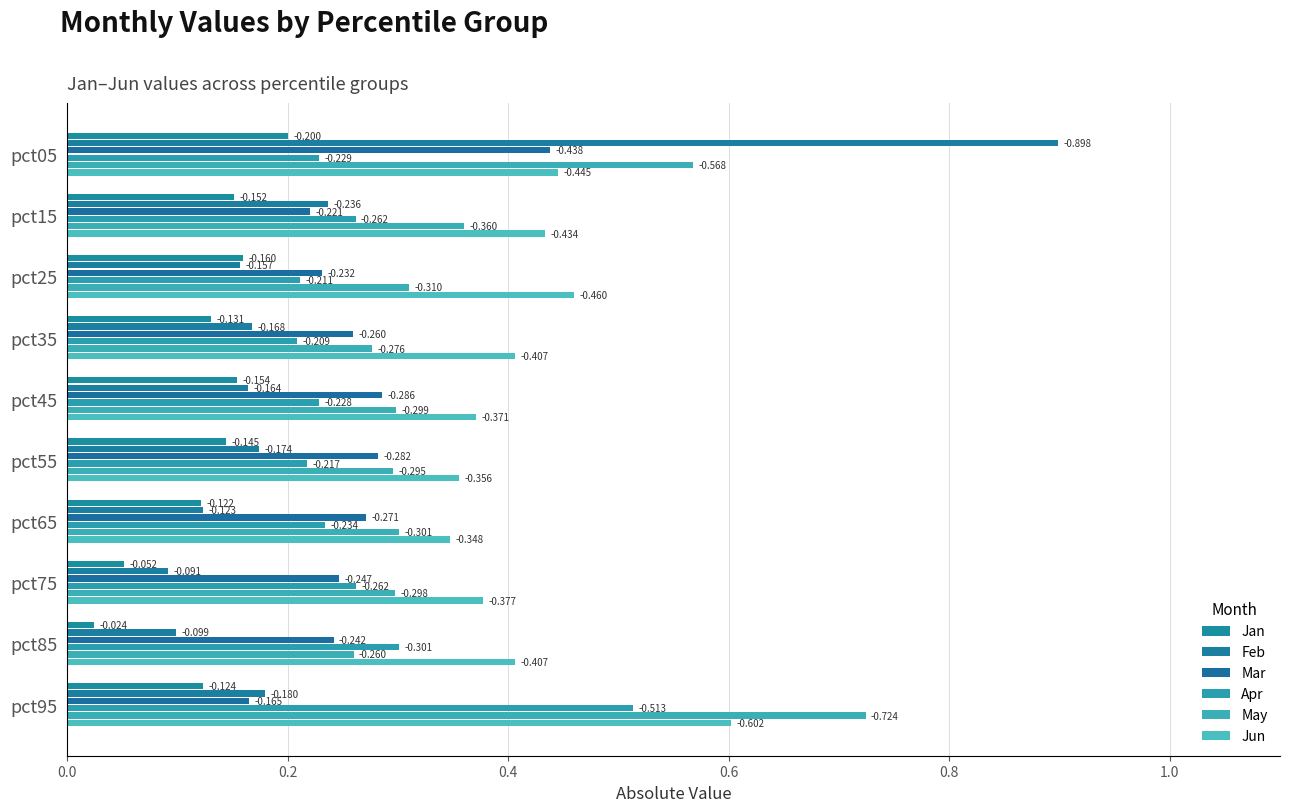

Does the chart contain any negative values?

No